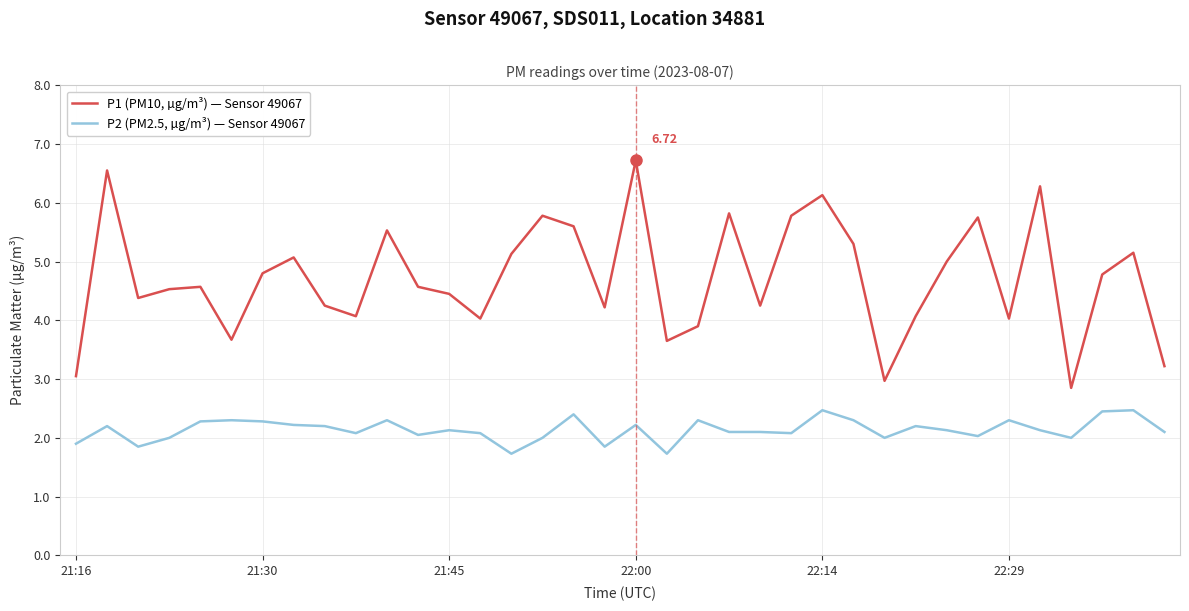

List the series in order of their overall mean, lowest first.

P2 (PM2.5, µg/m³) — Sensor 49067, P1 (PM10, µg/m³) — Sensor 49067